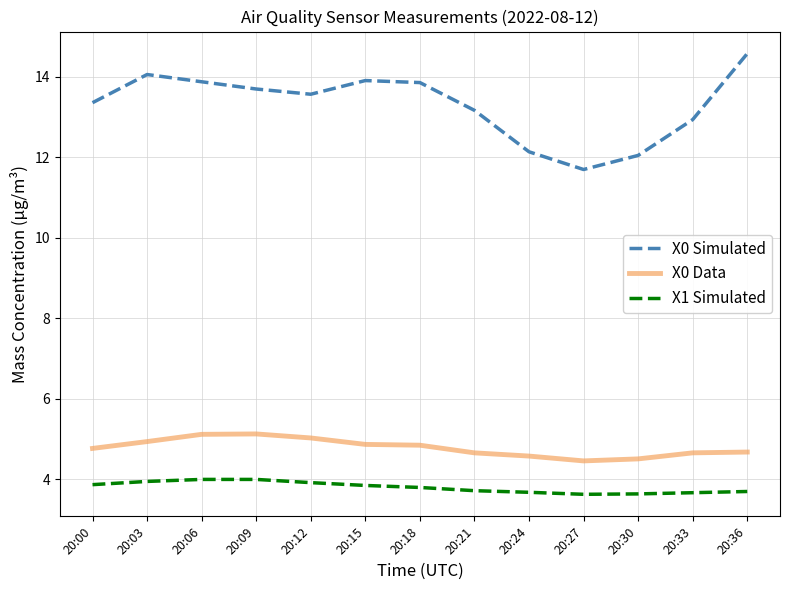

True or false: X1 Simulated and X0 Data cross at least once.

False